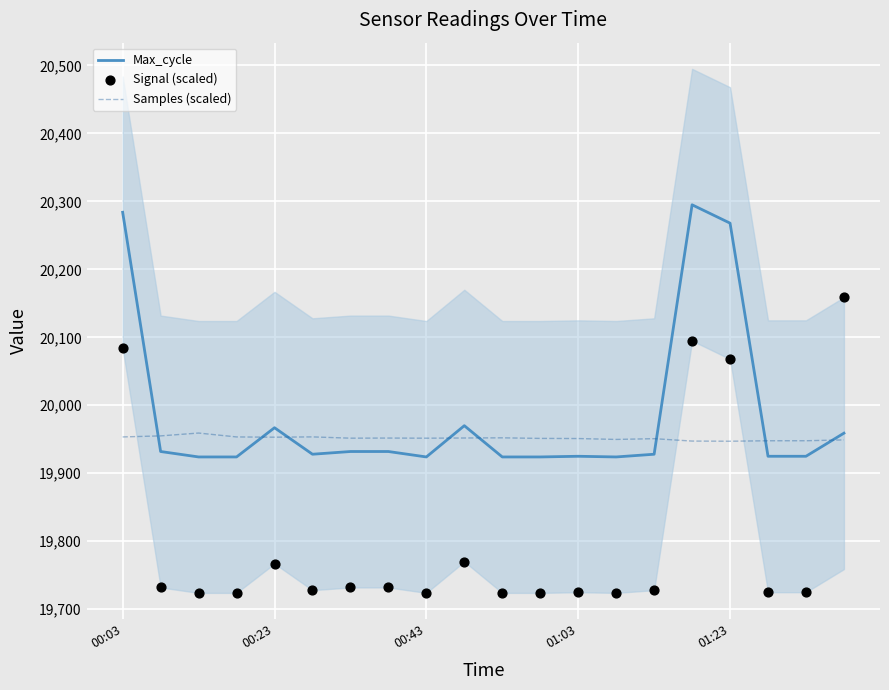

Which series reaches the maximum Y coordinate?

Max_cycle